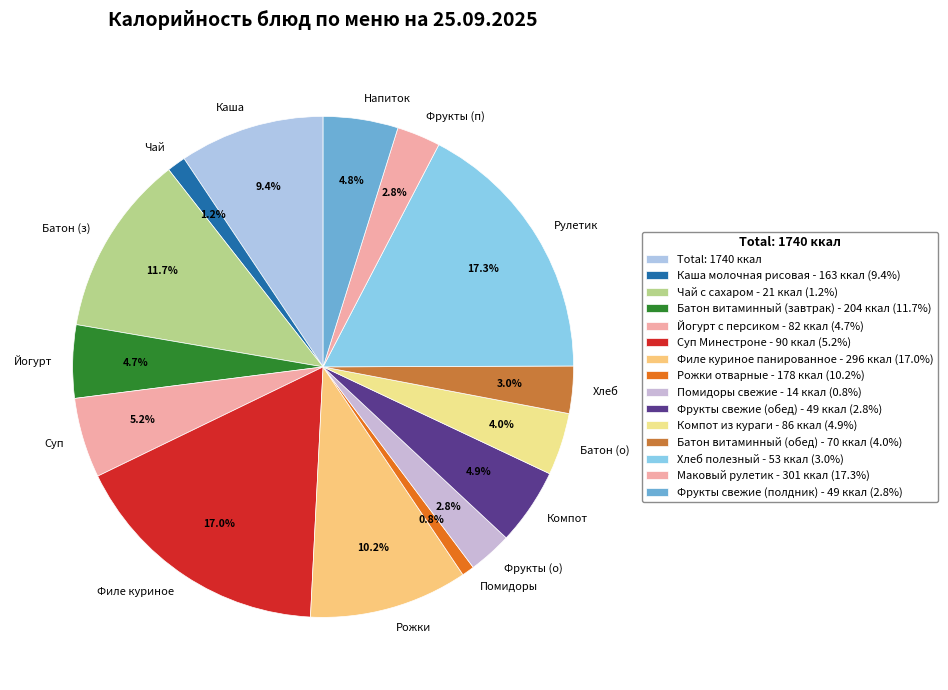

Does Напиток account for over 50% of the chart?

No